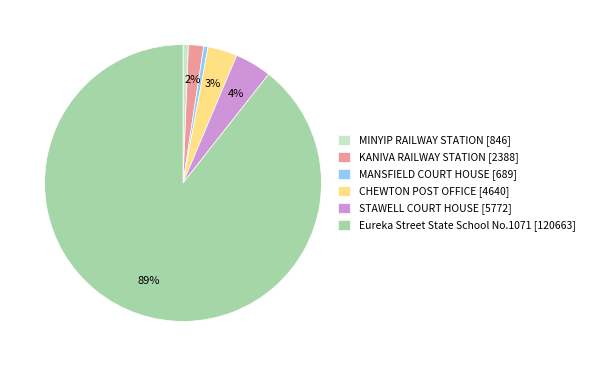

Between KANIVA RAILWAY STATION [2388] and Eureka Street State School No.1071 [120663], which is larger?

Eureka Street State School No.1071 [120663]